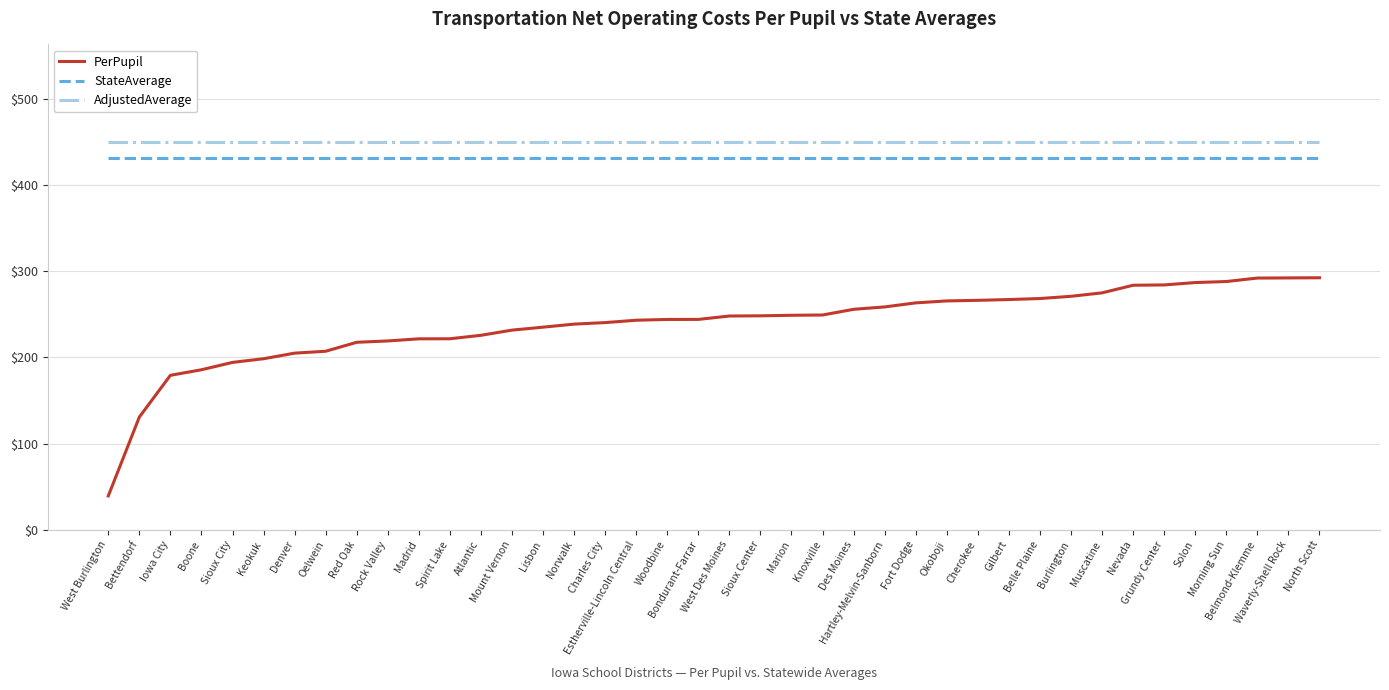

True or false: StateAverage and AdjustedAverage cross at least once.

False